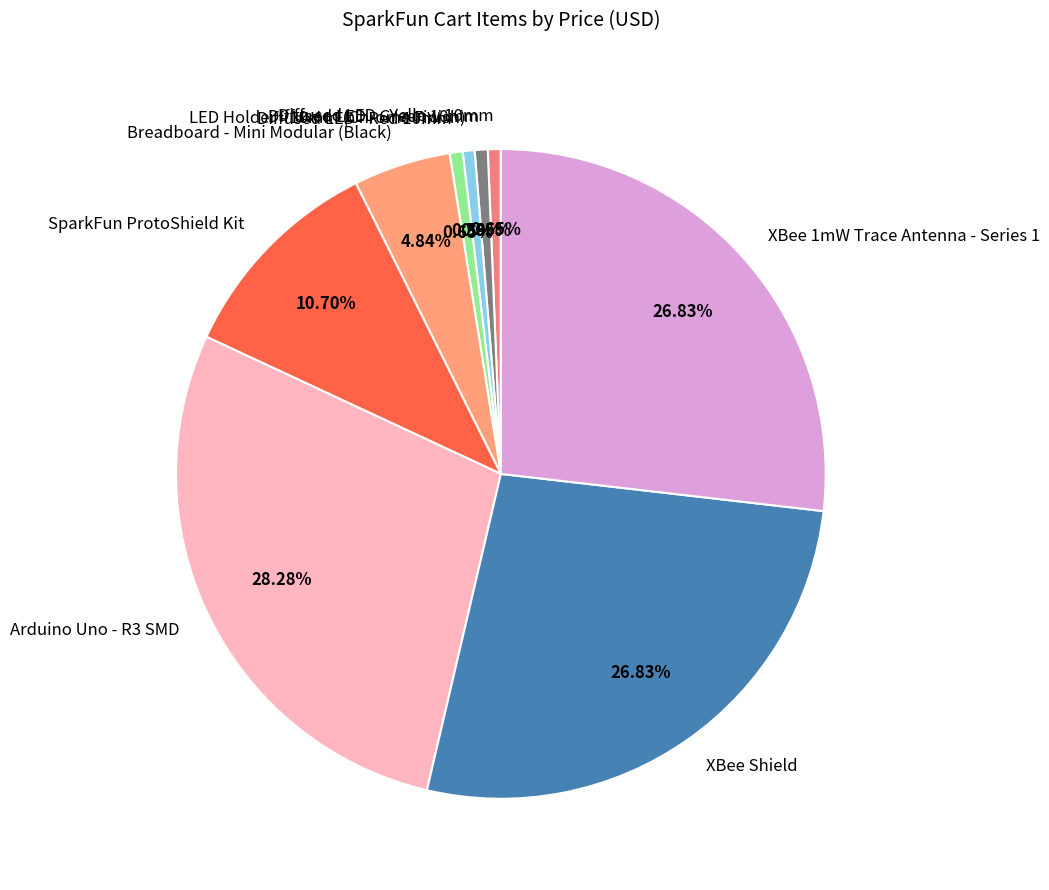

Between Breadboard - Mini Modular (Black) and Diffused LED - Red 10mm, which is larger?

Breadboard - Mini Modular (Black)